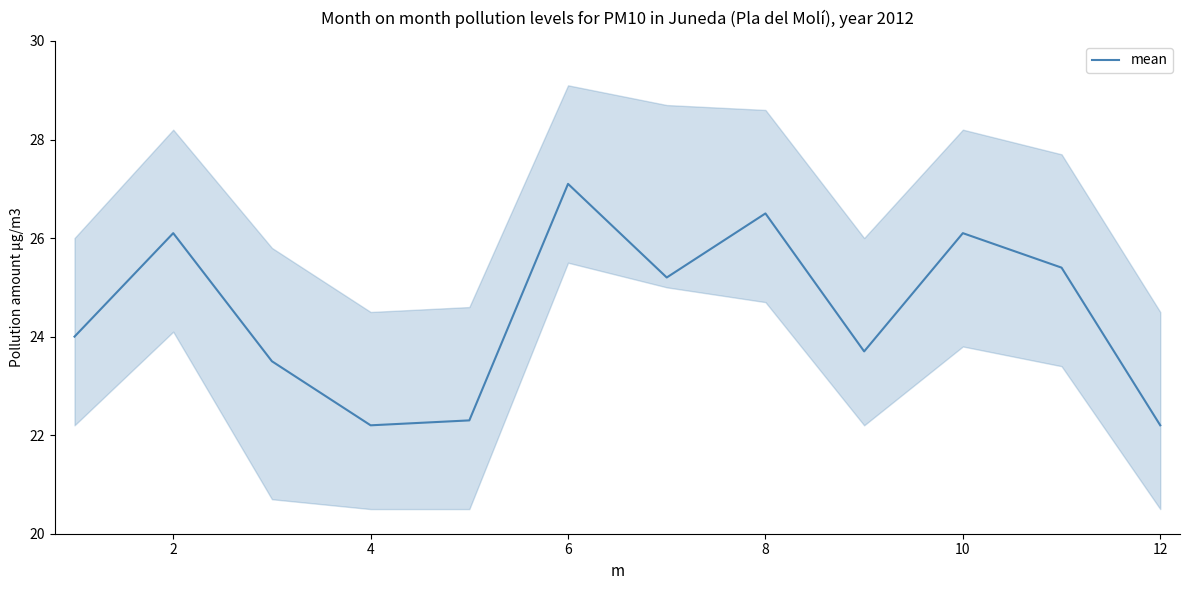

The mean series shows 26.1 at 2. True or false?

True